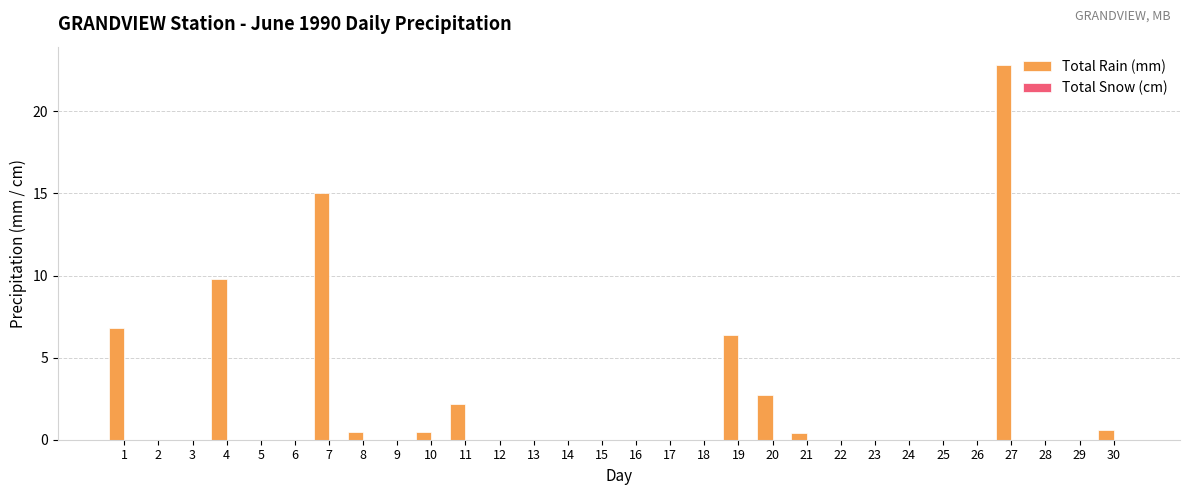

What is the approximate value at 11?

2.2